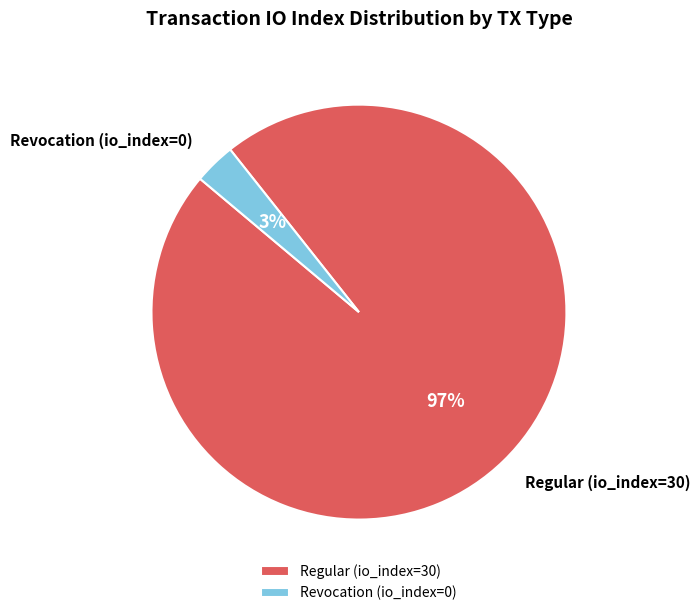

Between Regular (io_index=30) and Revocation (io_index=0), which is larger?

Regular (io_index=30)